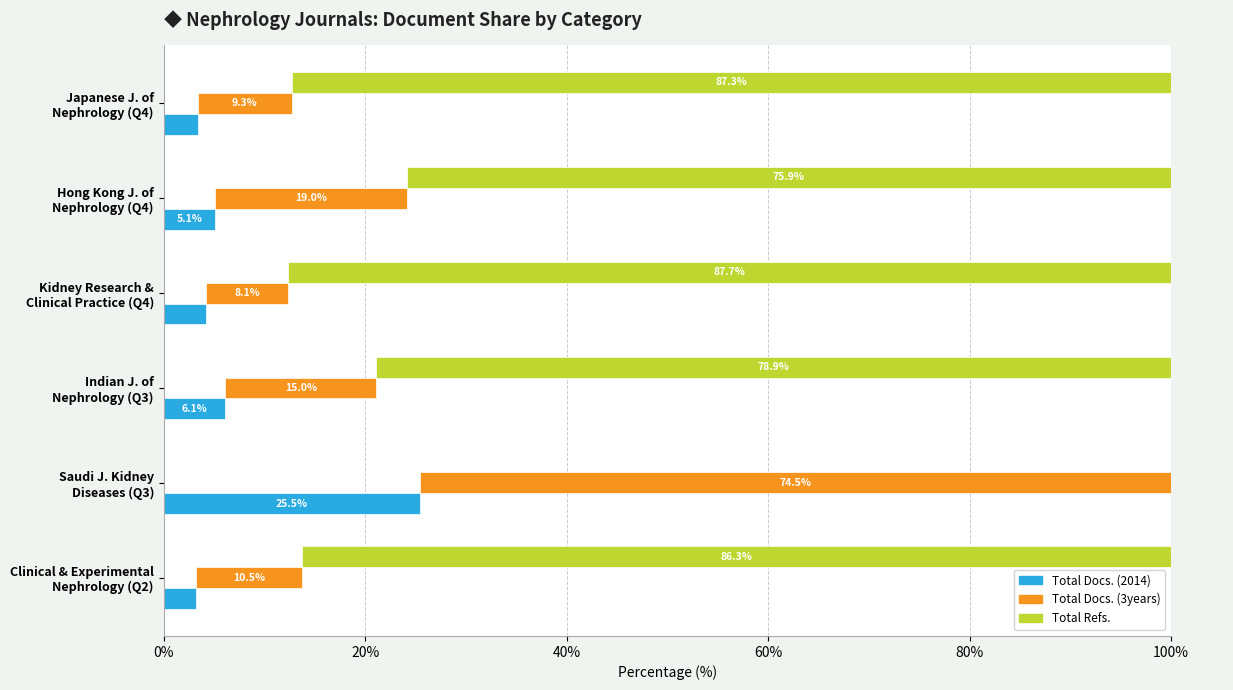

At how many categories does at least one series exceed 4?

6